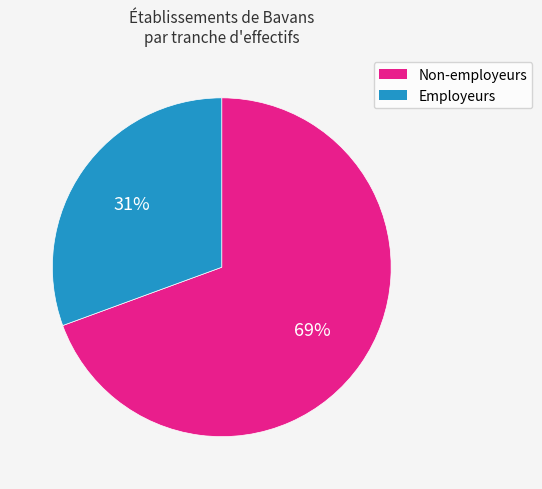

To the nearest percent, what is the average slice percentage?

50%